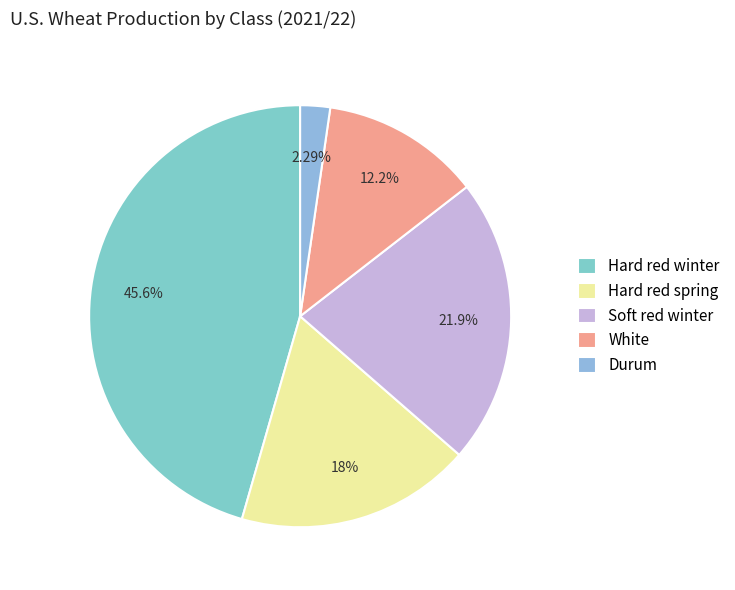

Is there any slice that represents more than half of the pie?

No